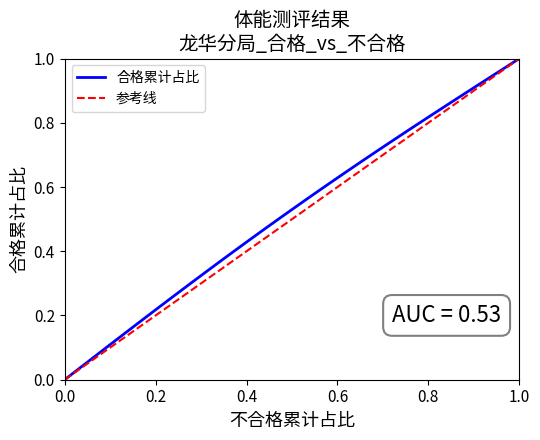

What is the value of the 参考线 point at the 11th from the left?

0.5